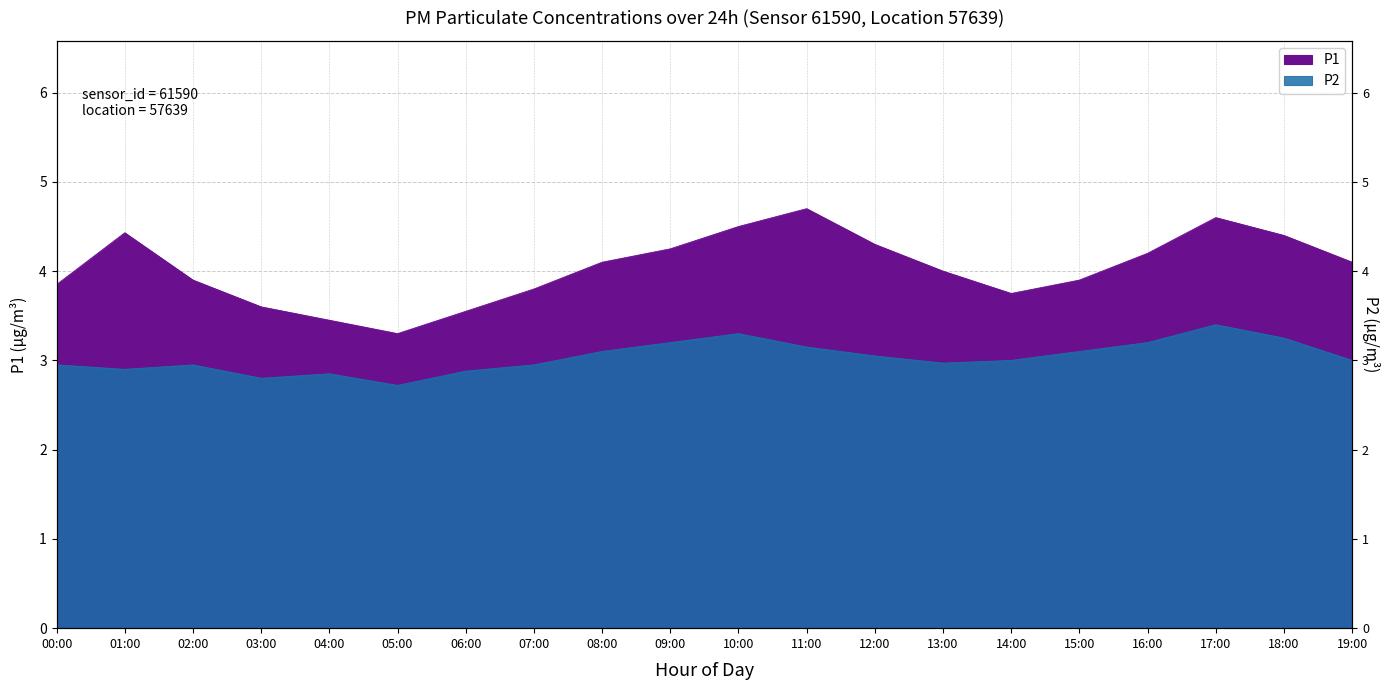

Rank the series by their average value, from highest to lowest.

P1, P2